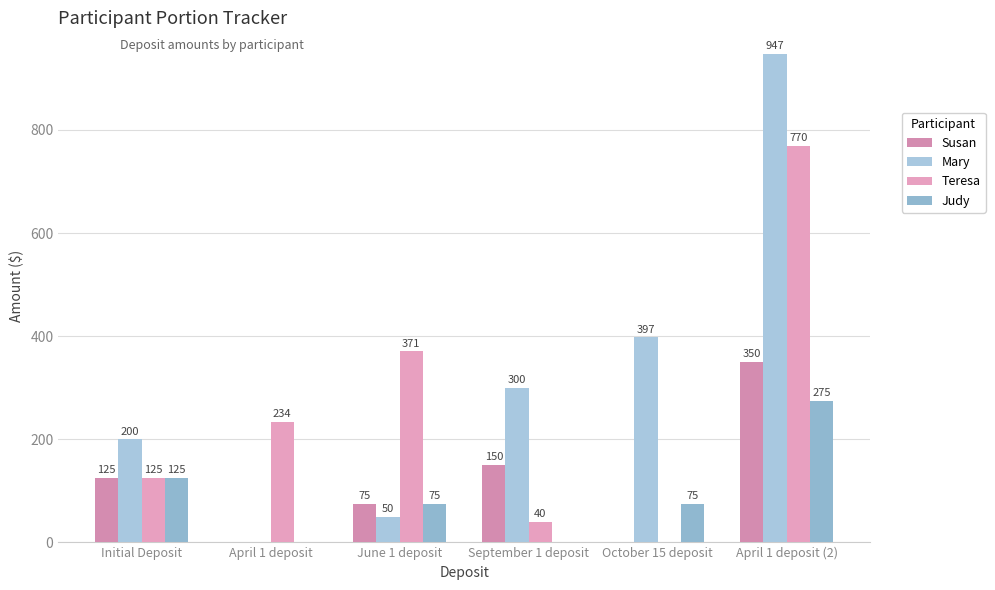

True or false: Susan has a value of 62.2 at Initial Deposit.

False